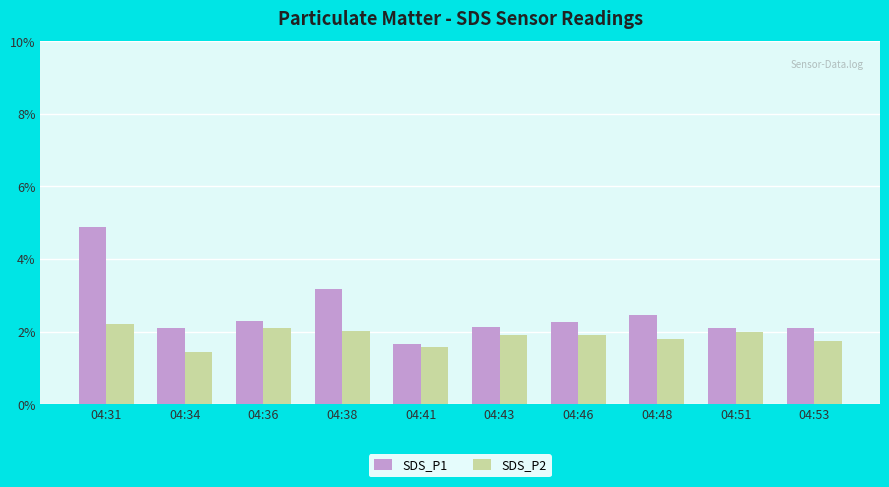

What is the average value of the SDS_P2 series?

1.9